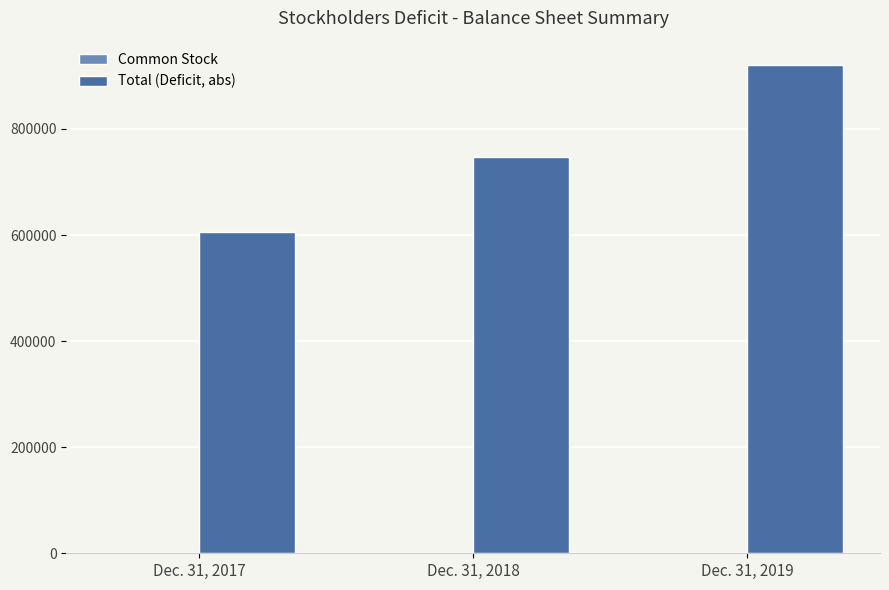

Between Dec. 31, 2017 and Dec. 31, 2018, which series saw the biggest shift?

Total (Deficit, abs)